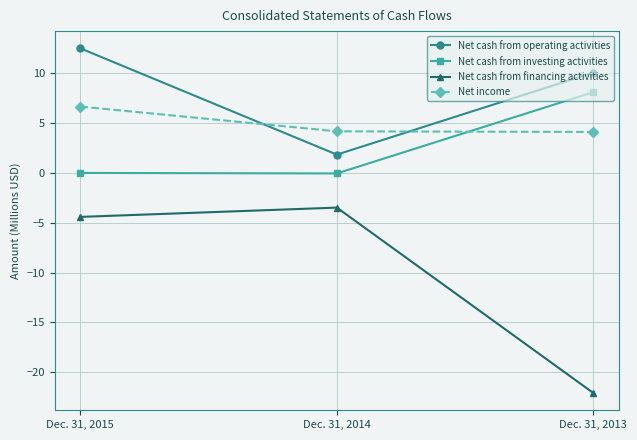

Where is Net cash from financing activities nearest to the value -12?

Dec. 31, 2015